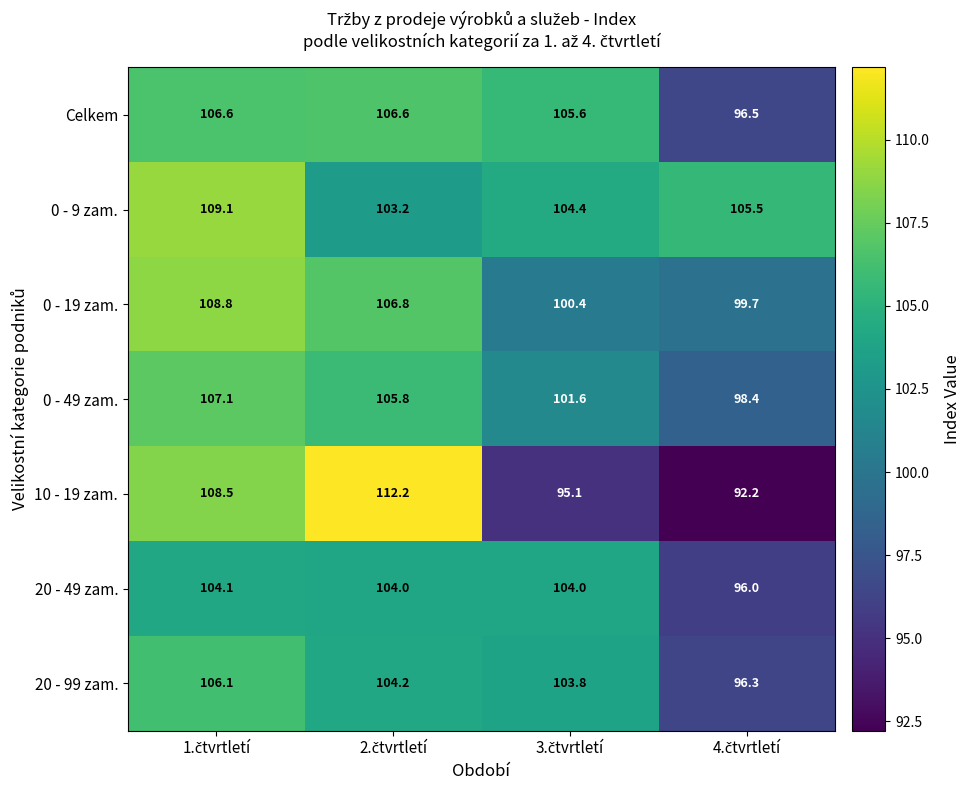

Which series has the largest total across all categories?

0 - 9 zam.